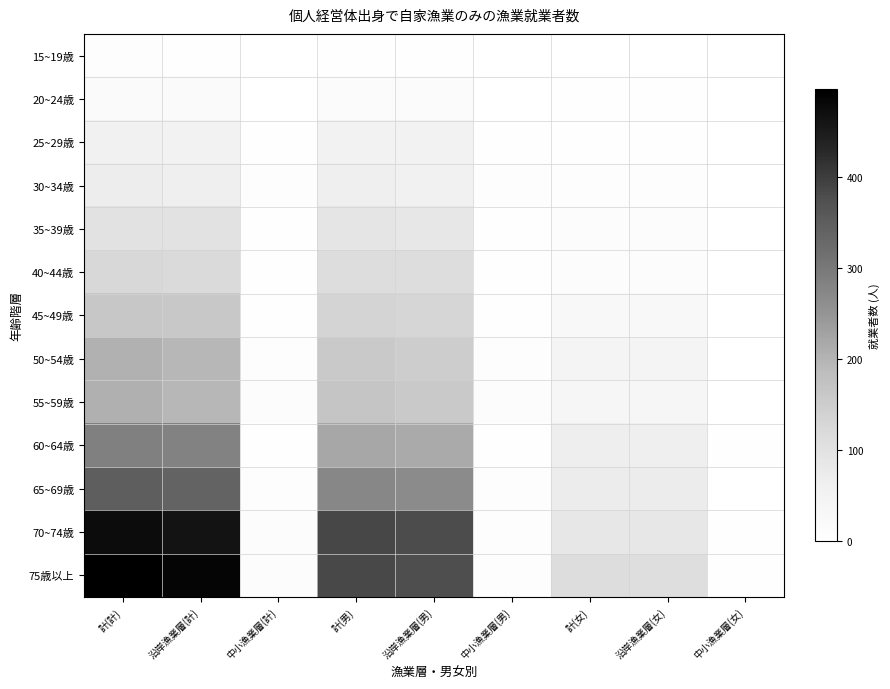

How many data points in 40~44歳 are less than 112?

4